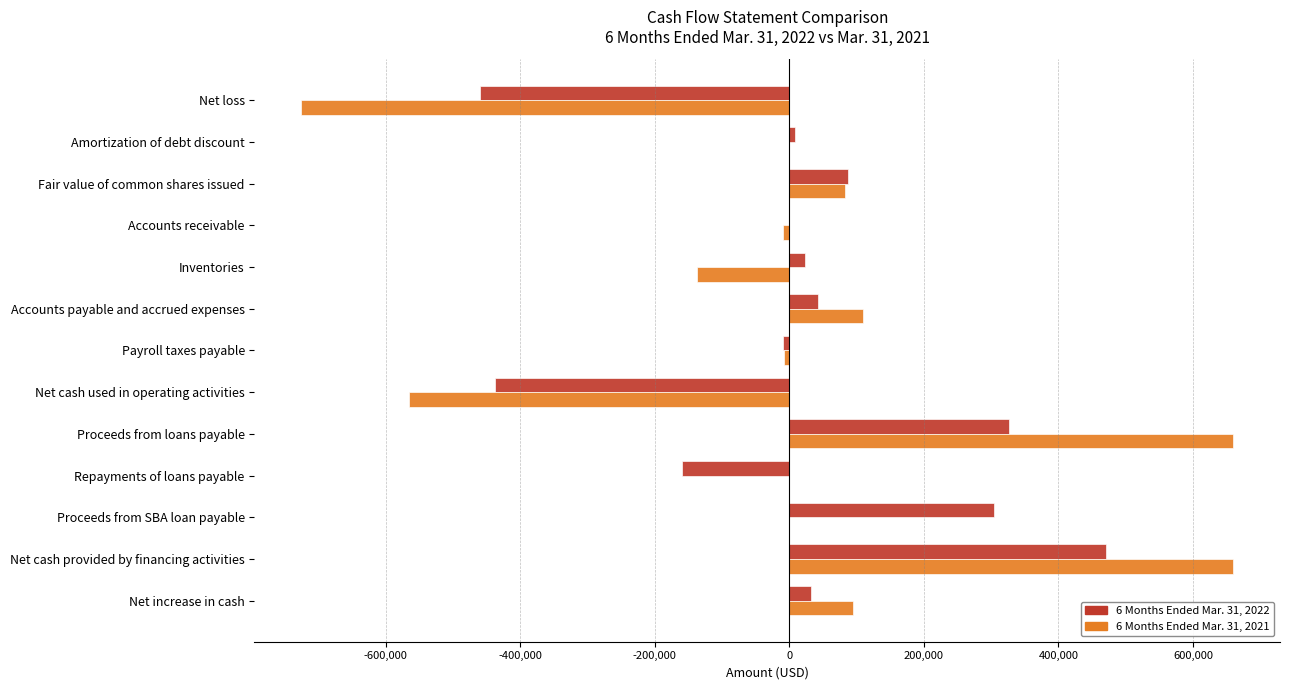

The 6 Months Ended Mar. 31, 2022 series shows 87500 at Fair value of common shares issued. True or false?

True